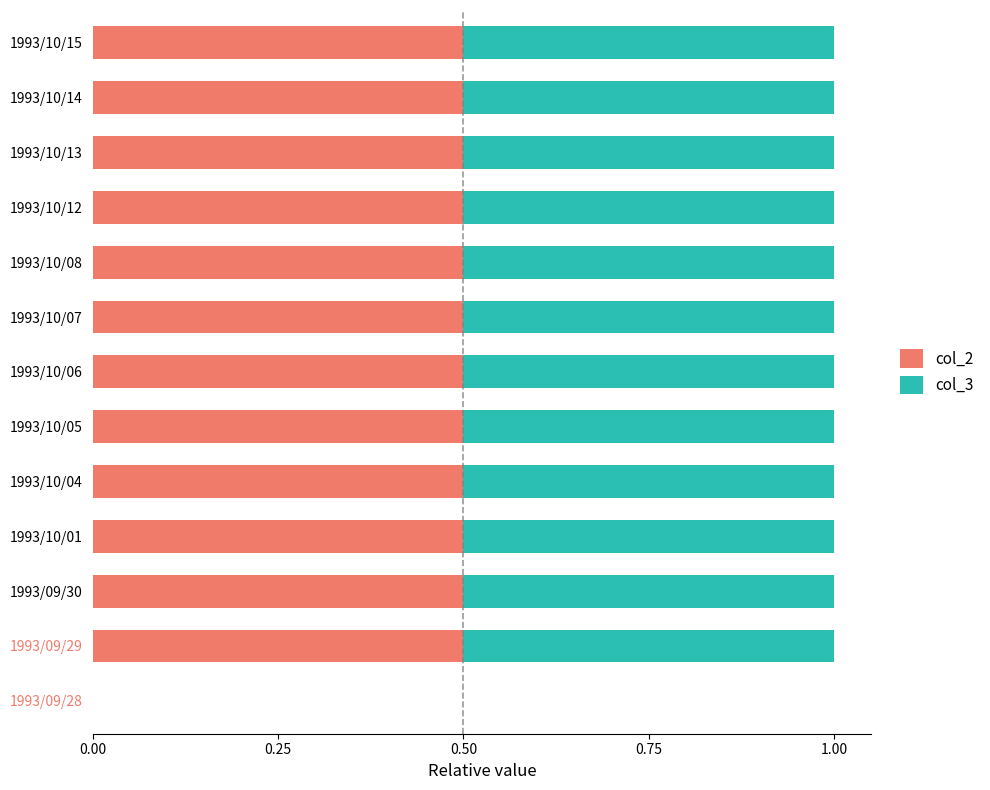

What is the maximum value for col_2?

0.5